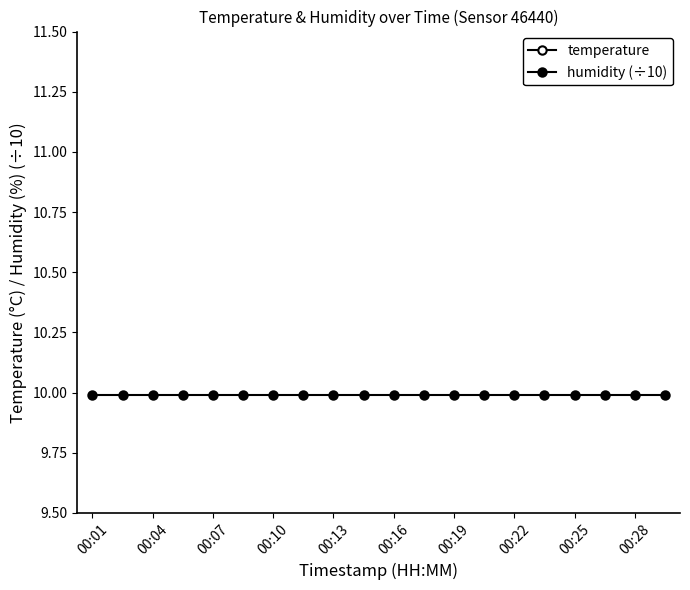

List the series in order of their peak value, highest first.

temperature, humidity (÷10)